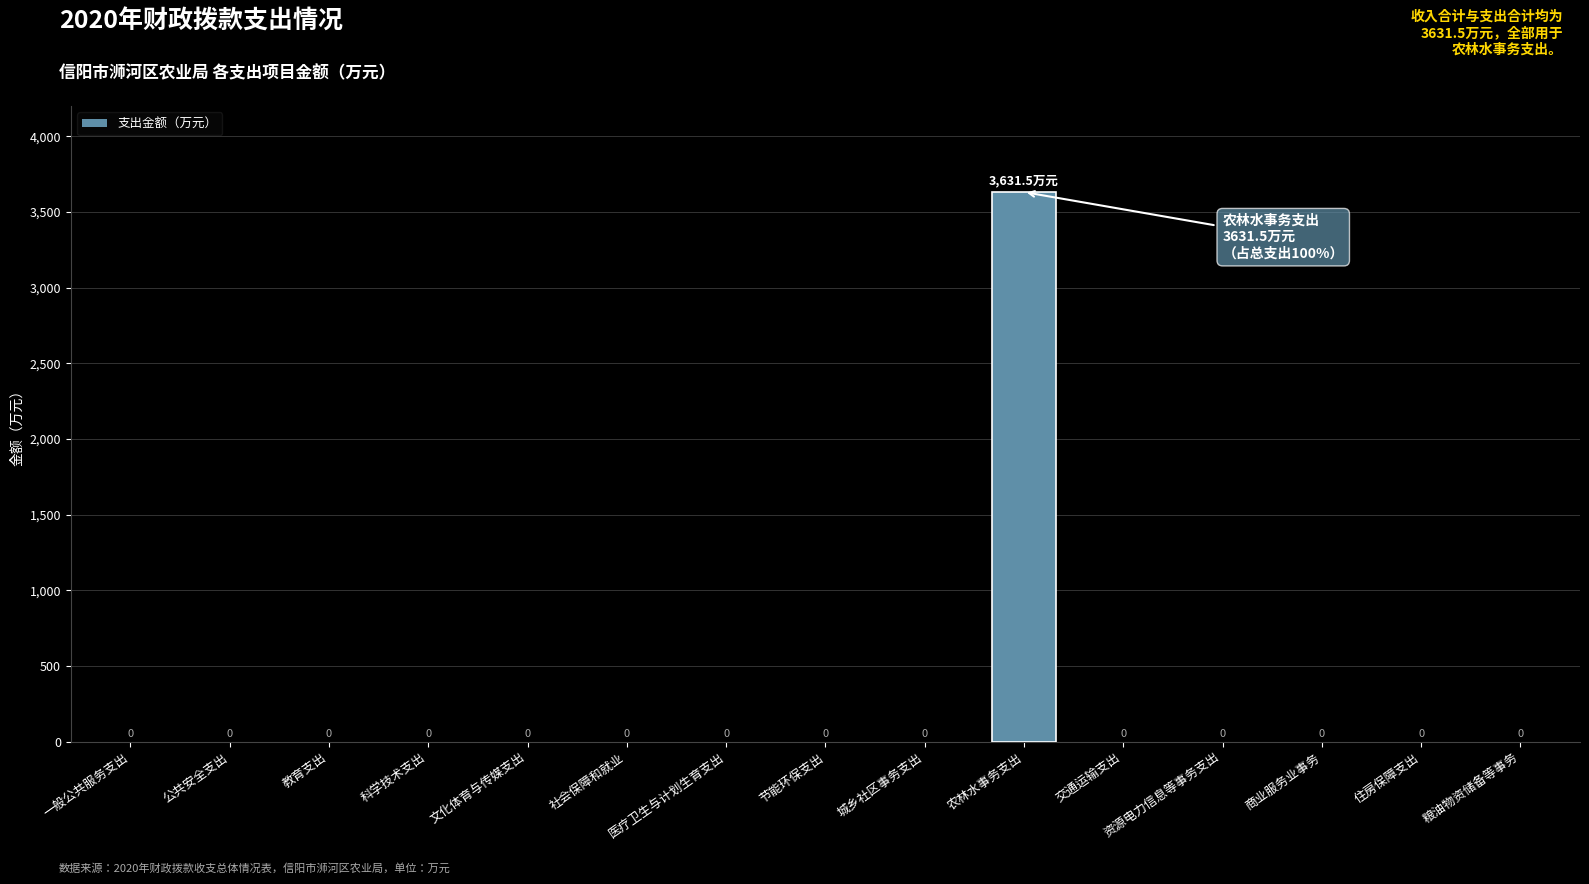

True or false: the data shows 0.0 at 公共安全支出.

True